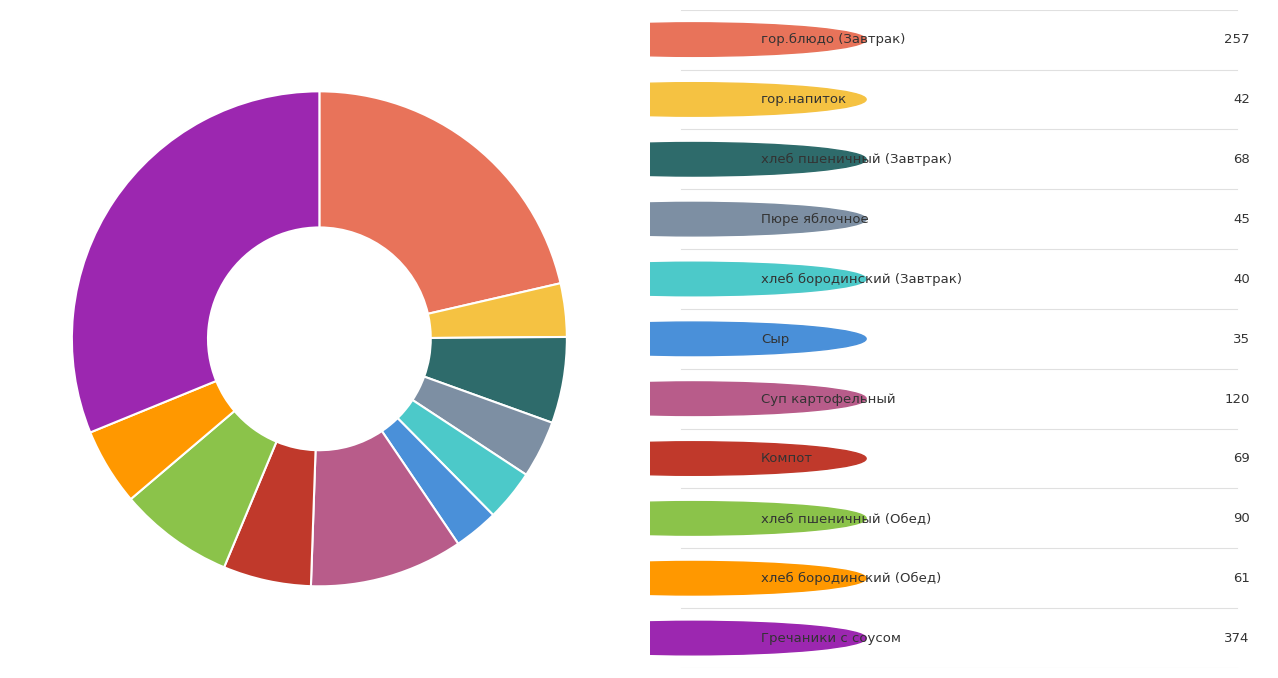

Does any single category account for the majority?

No